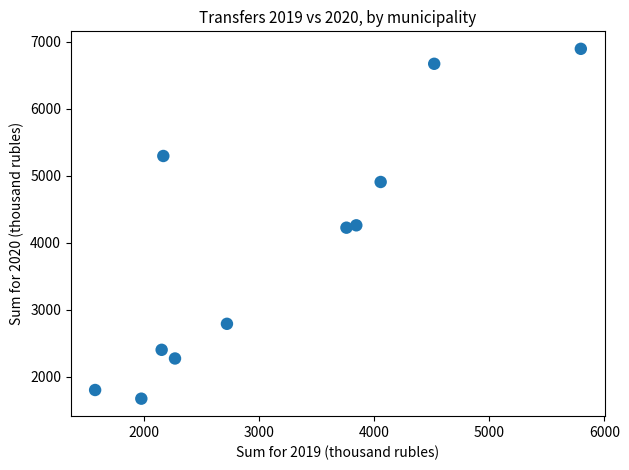

What is the range of X values (max minus min)?

4218.3